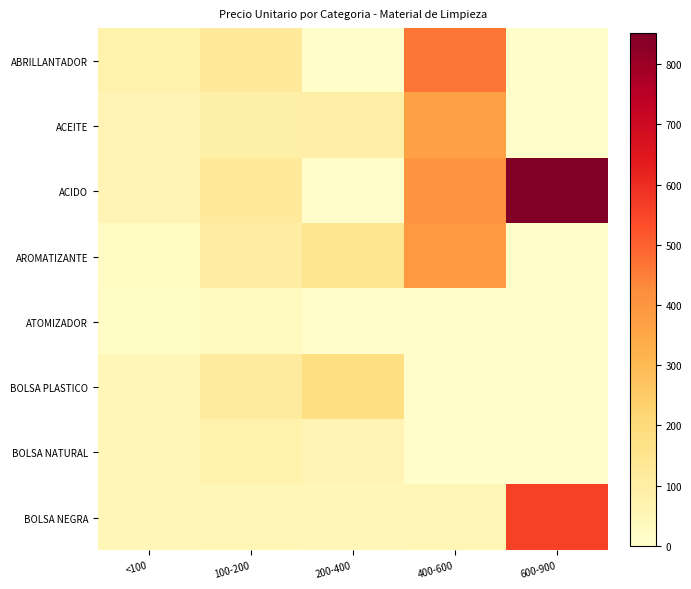

At 200-400, list the series in order from smallest to largest.

ABRILLANTADOR, ACIDO, ATOMIZADOR, BOLSA NEGRA, BOLSA NATURAL, ACEITE, AROMATIZANTE, BOLSA PLASTICO